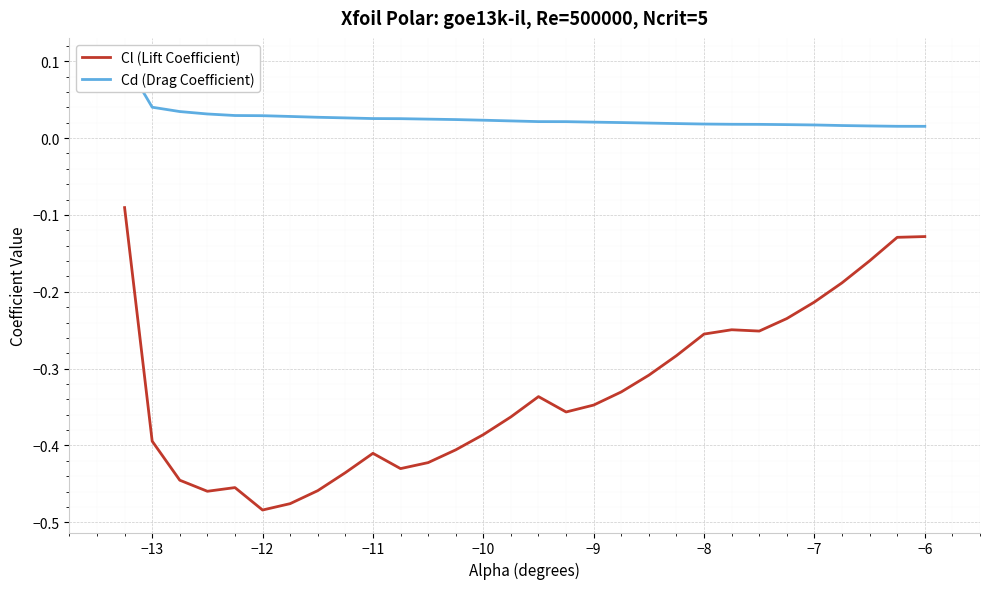

What is the average value of the Cl (Lift Coefficient) series?

-0.3